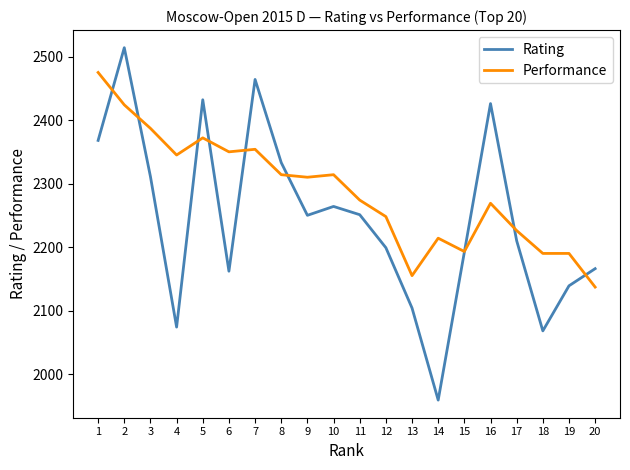

At which label does Performance first exceed 2310?

1